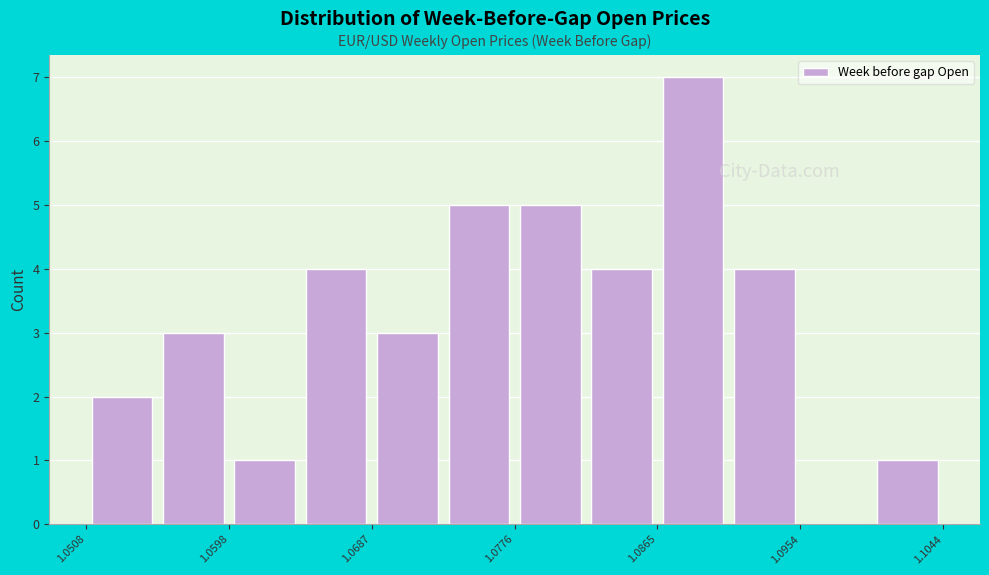

Over which range of the x-axis is the bar tallest?

1.087 to 1.091